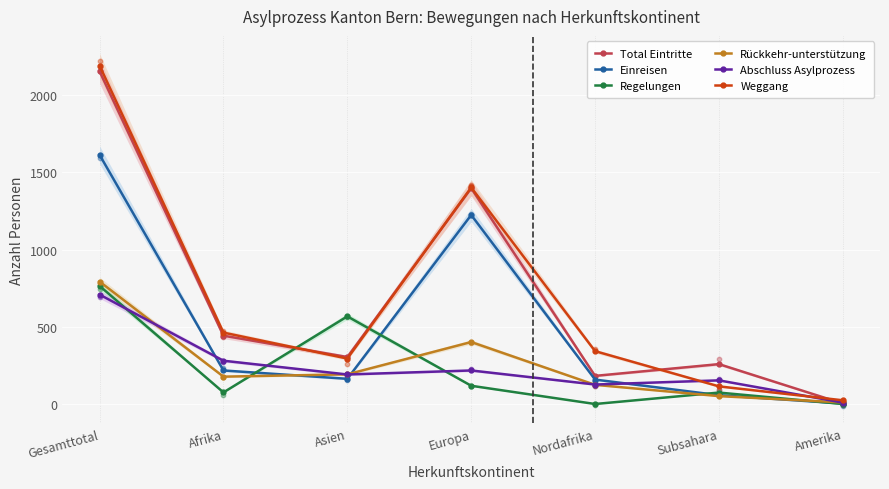

At which category is the sum across all series the highest?

Gesamttotal